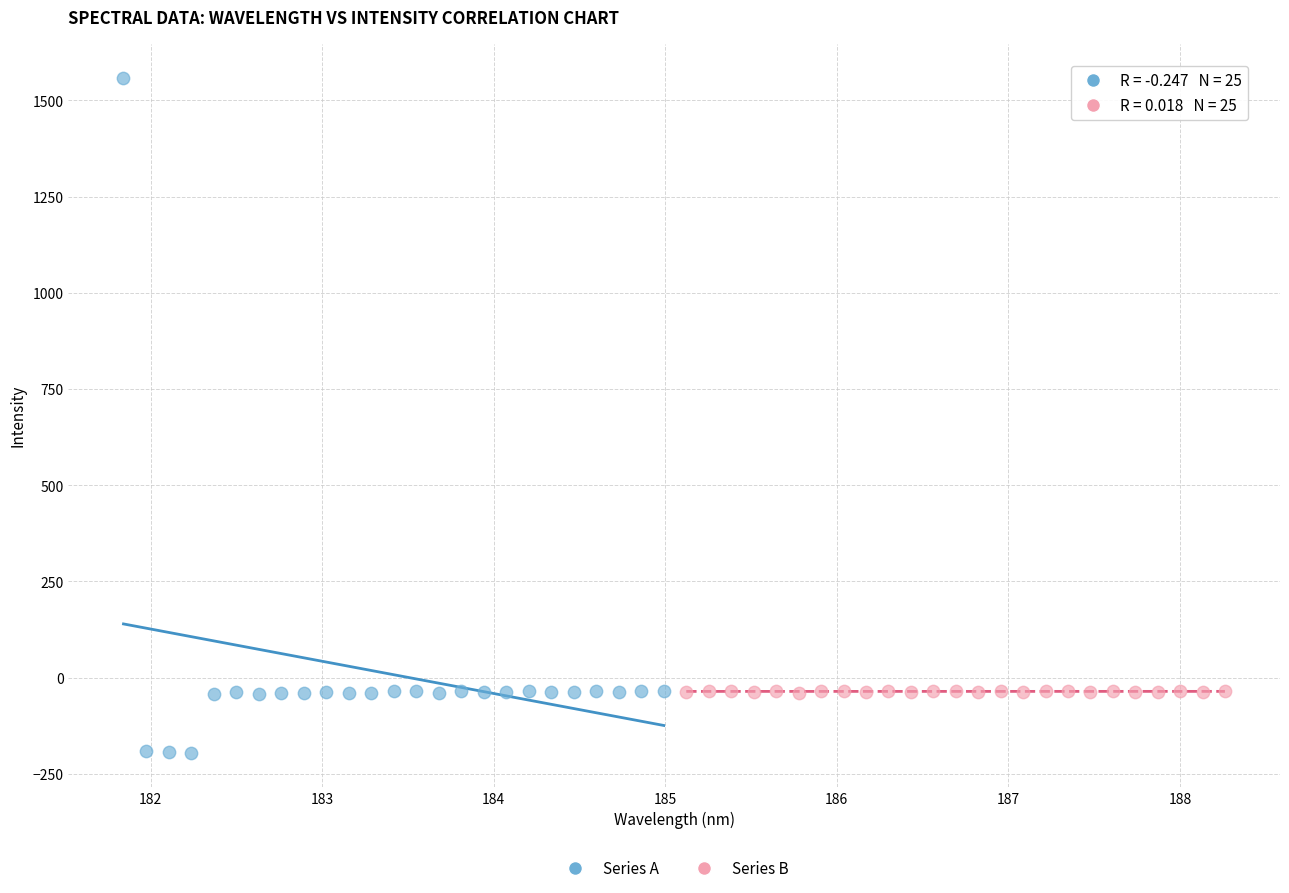

Which series contains the highest Y value?

Series A